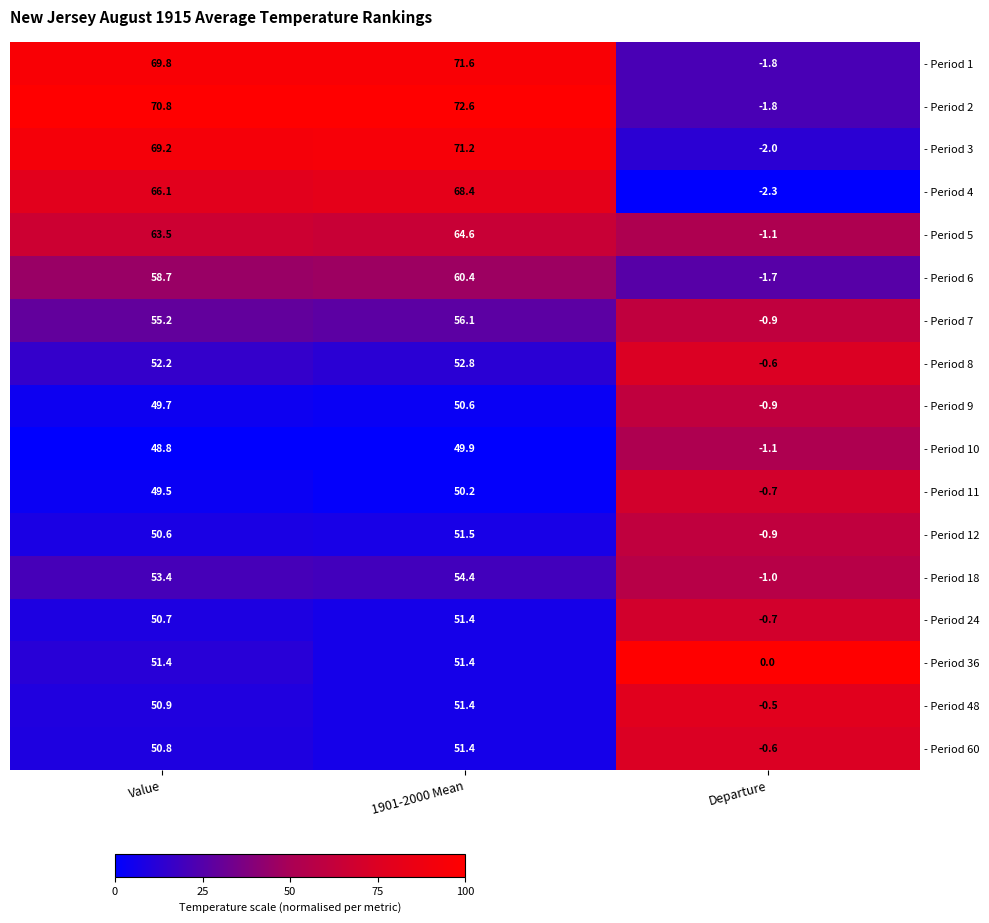

Which series has the widest spread of values?

- Period 2